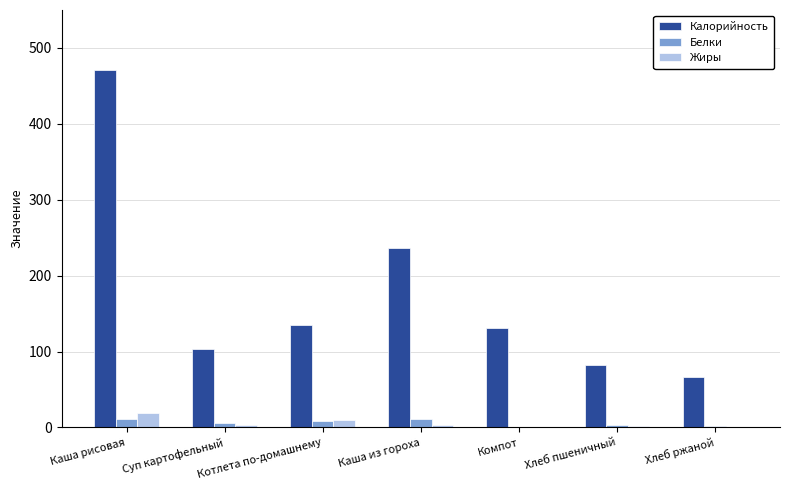

Which series changed the most between Каша рисовая and Котлета по-домашнему?

Калорийность